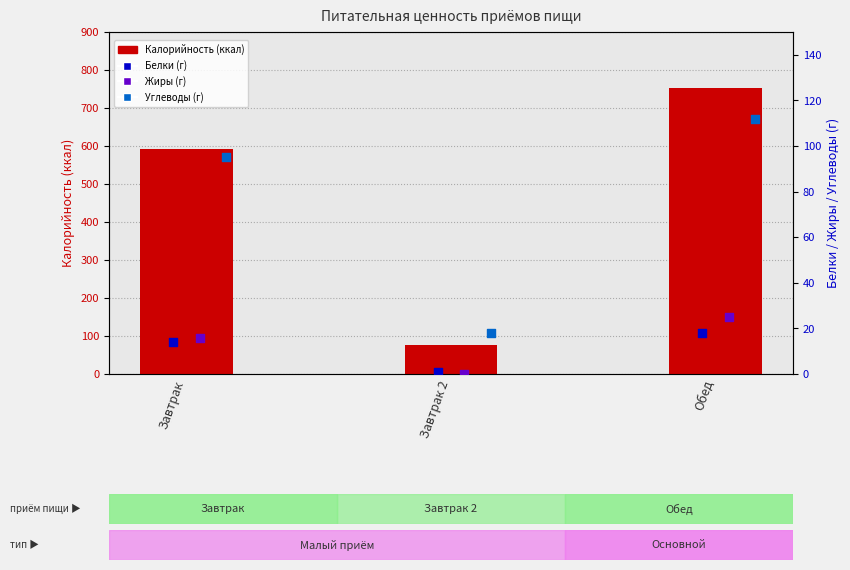

Which series has the largest Y range (max minus min)?

Калорийность (ккал)